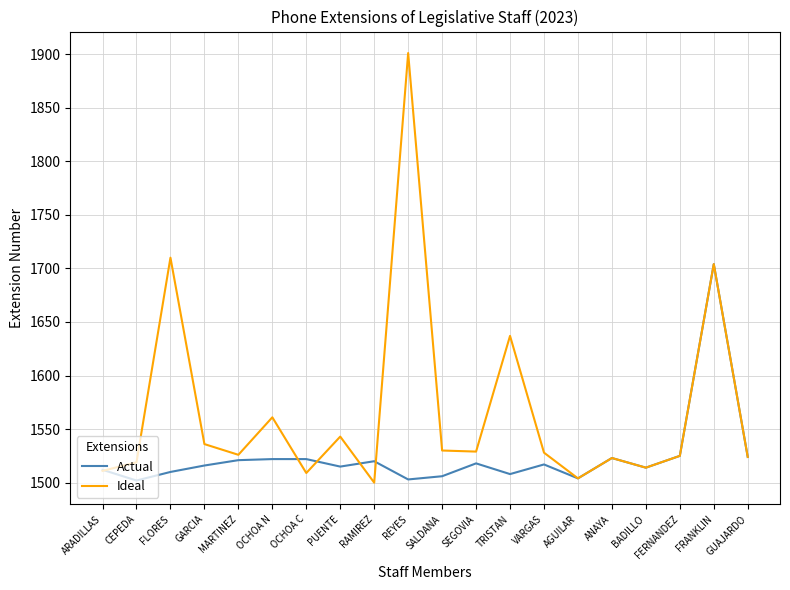

At which label is Ideal closest to 1700?

FRANKLIN